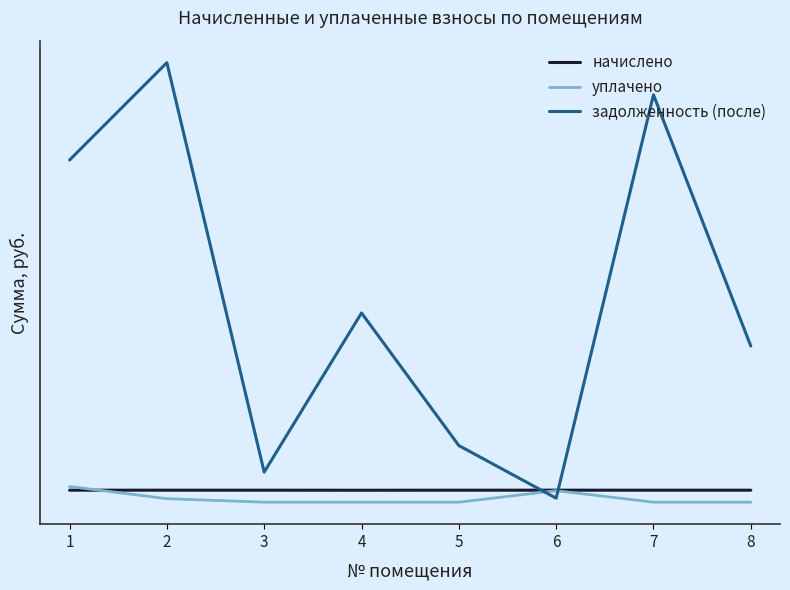

Does the chart have visible grid lines?

No